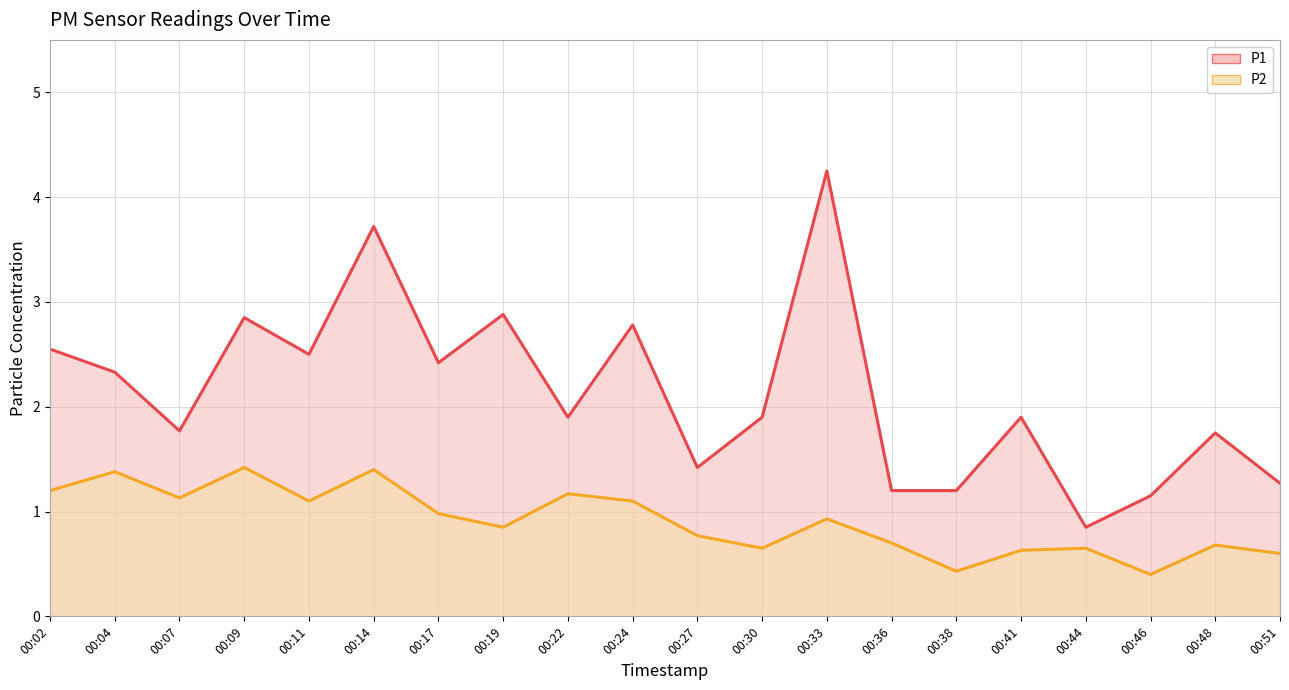

Which series has the widest spread of values?

P1 line